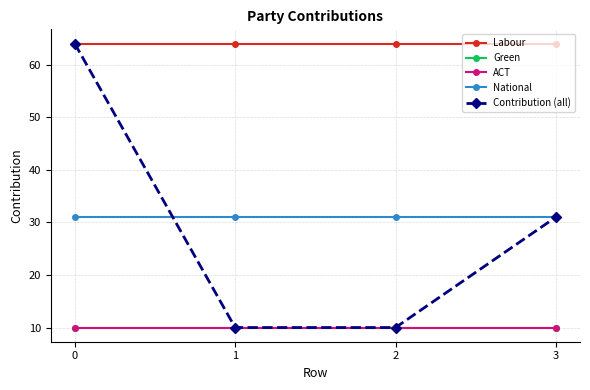

List the series in order of their peak value, highest first.

Labour, Contribution (all), National, Green, ACT